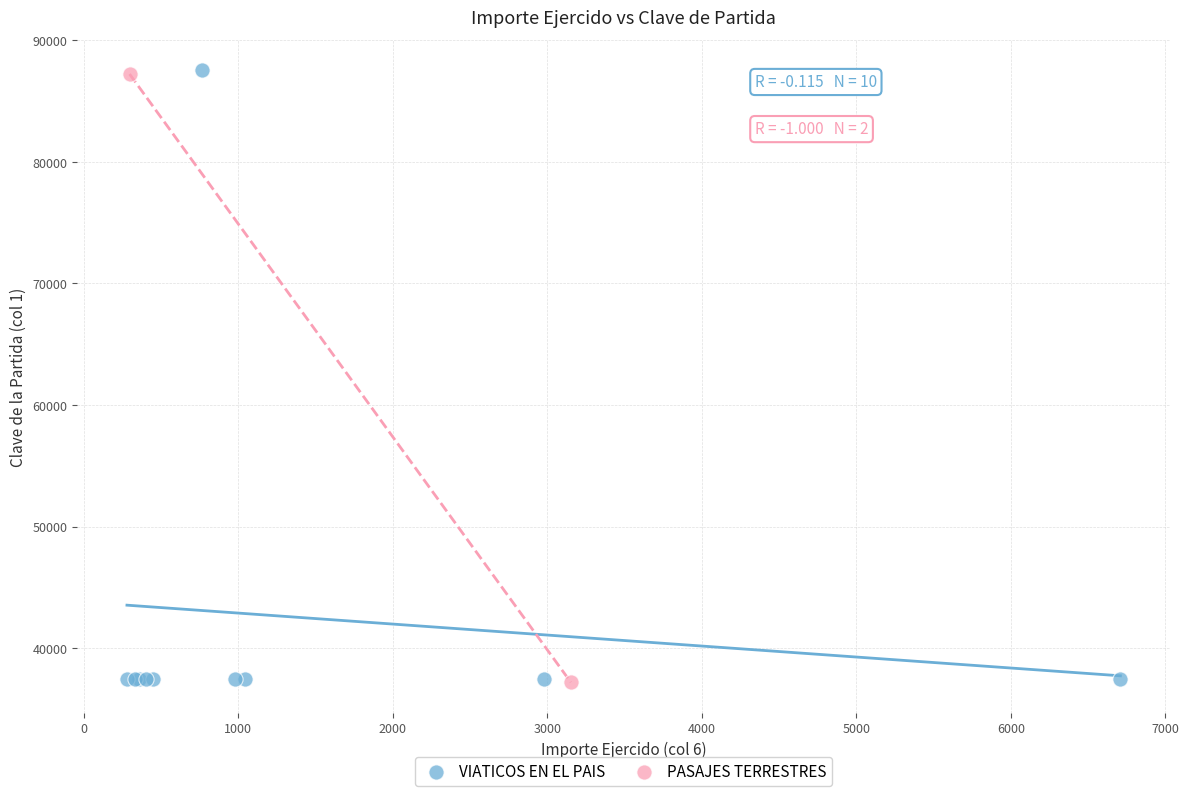

What are all the series names shown in the legend?

VIATICOS EN EL PAIS, PASAJES TERRESTRES